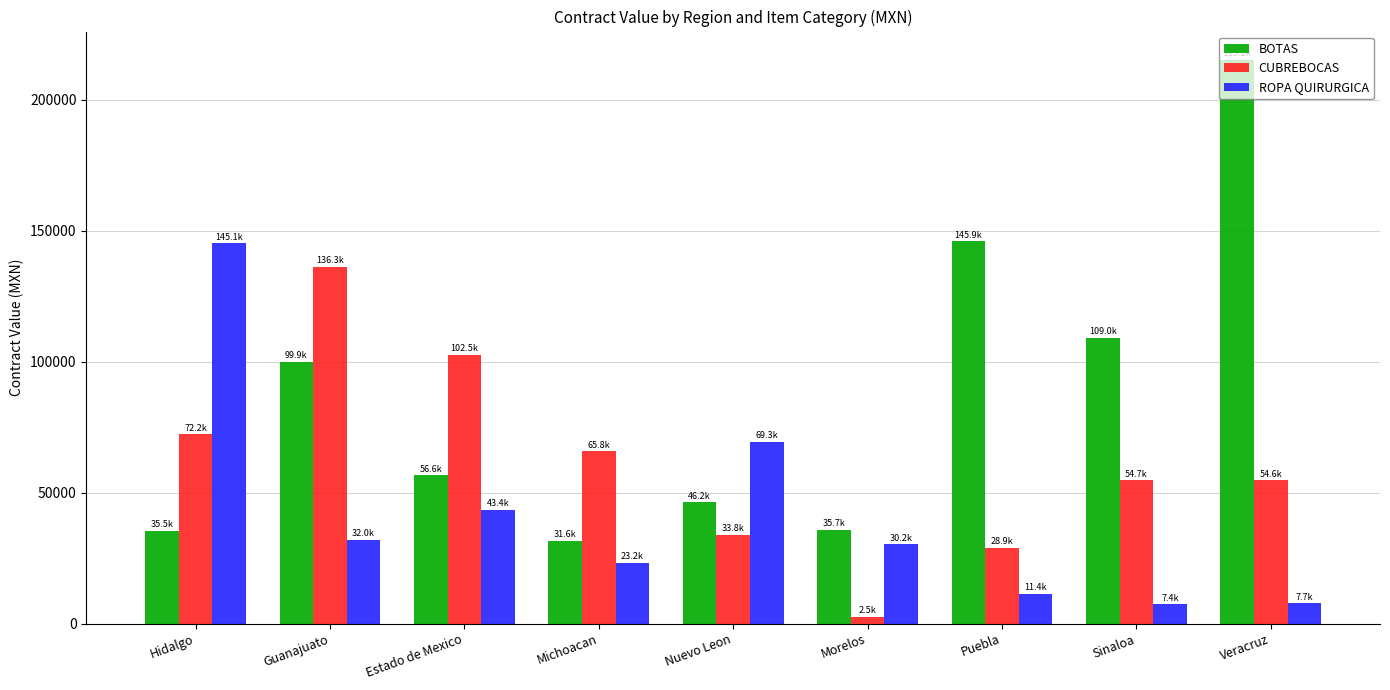

What is the sum of all BOTAS values?

775741.0